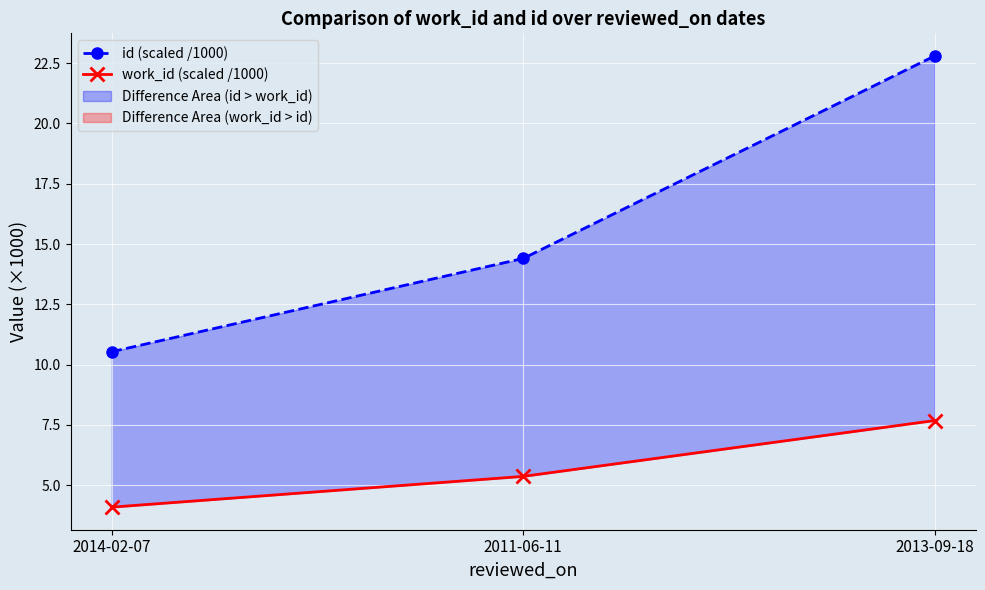

What is the label of the 1st point from the right?

2013-09-18